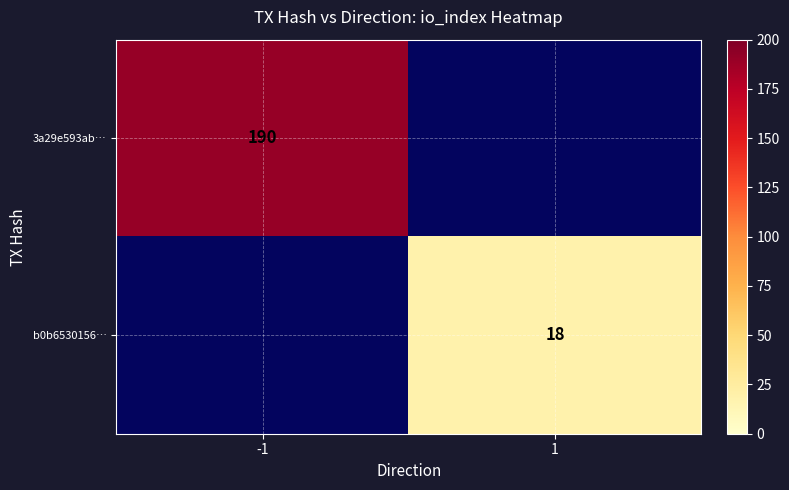

How many distinct data groups are displayed?

2